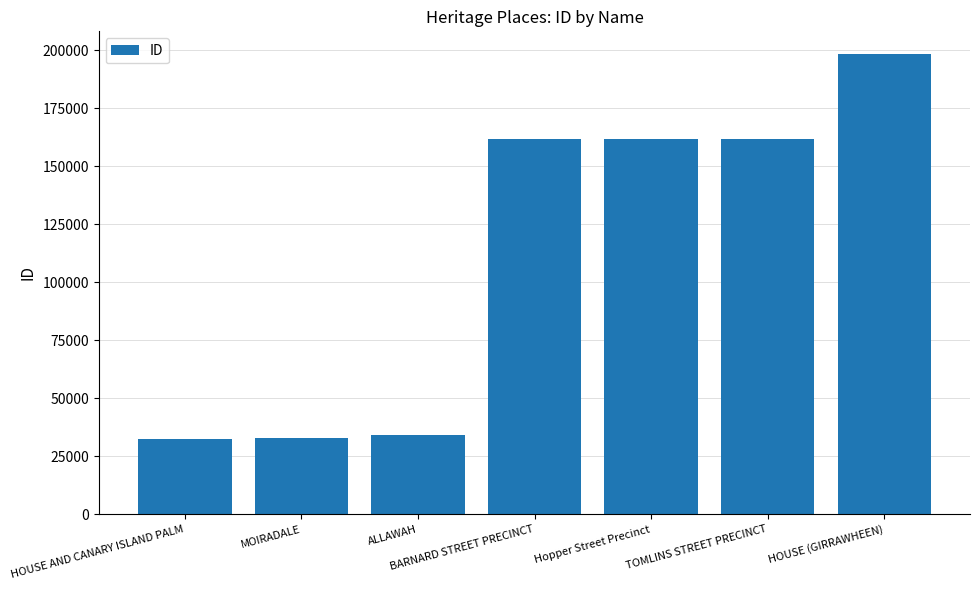

Is it true that the value at TOMLINS STREET PRECINCT is 161932?

True